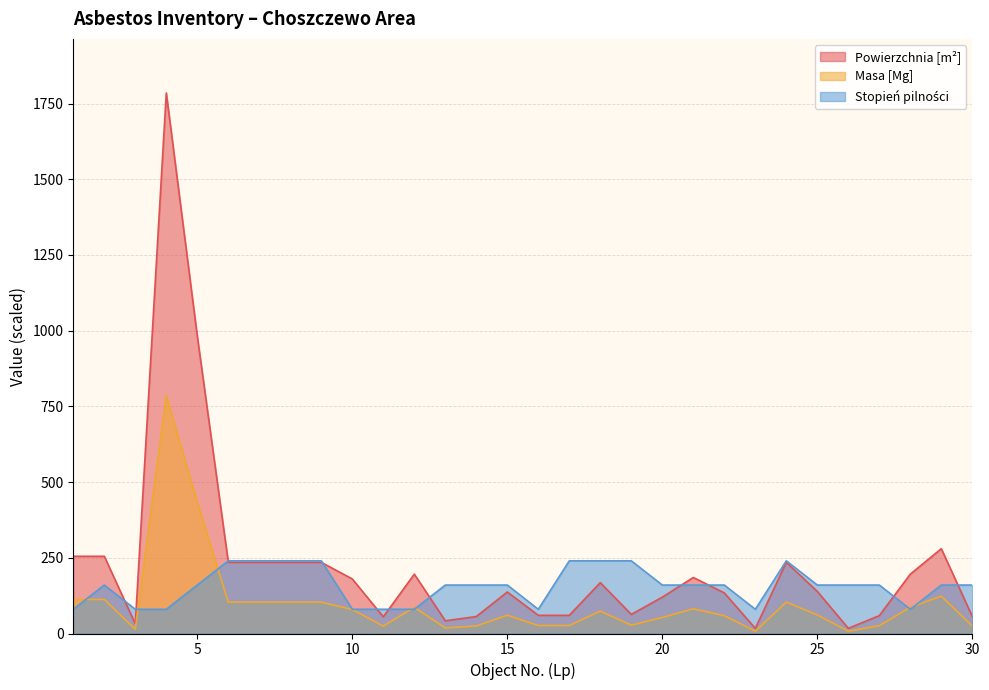

Reading right to left, extract all data points from this chart.

Powierzchnia [m²]: 56.0	280.0	196.0	59.0	17.0	139.0	235.0	17.0	134.0	185.0	120.0	63.0	168.0	60.0	60.0	137.0	56.0	42.0	196.0	55.0	180.0	235.0	235.0	235.0	235.0	982.0	1785.0	32.0	255.0	255.0
Masa [Mg]: 24.8	123.2	86.4	26.0	7.6	61.2	103.6	7.6	58.8	81.6	52.8	27.6	74.0	26.4	26.4	60.4	24.8	18.4	86.4	24.4	79.2	103.6	103.6	103.6	103.6	432.0	785.6	14.0	112.4	112.4
Stopień pilności: 160.0	160.0	80.0	160.0	160.0	160.0	240.0	80.0	160.0	160.0	160.0	240.0	240.0	240.0	80.0	160.0	160.0	160.0	80.0	80.0	80.0	240.0	240.0	240.0	240.0	160.0	80.0	80.0	160.0	80.0